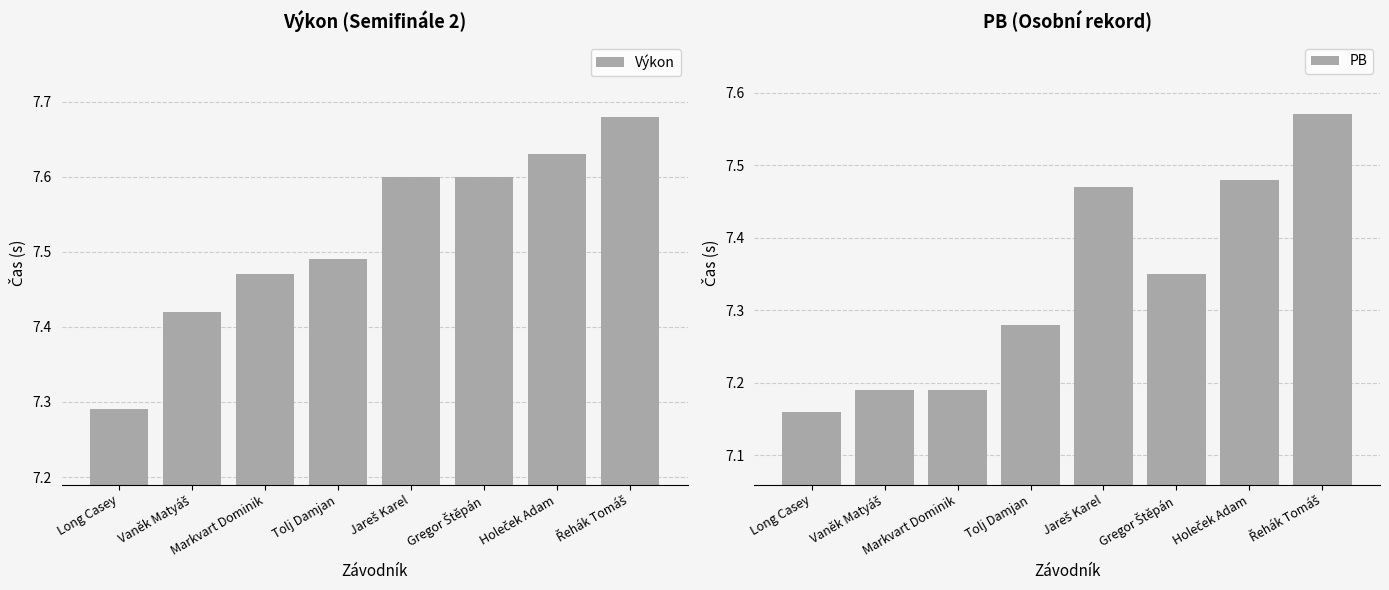

What is the highest value of the Výkon series?

7.7